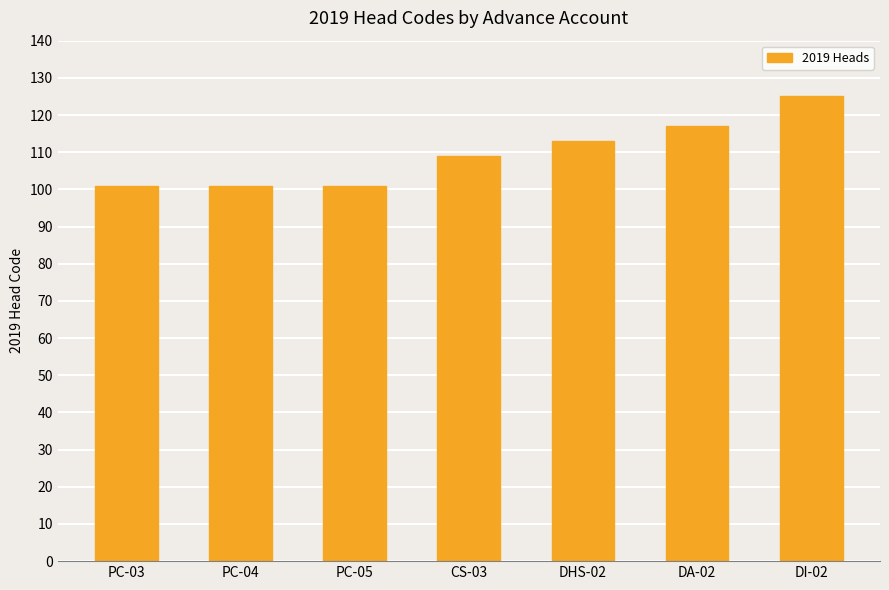

At which label is the value closest to 113?

DHS-02